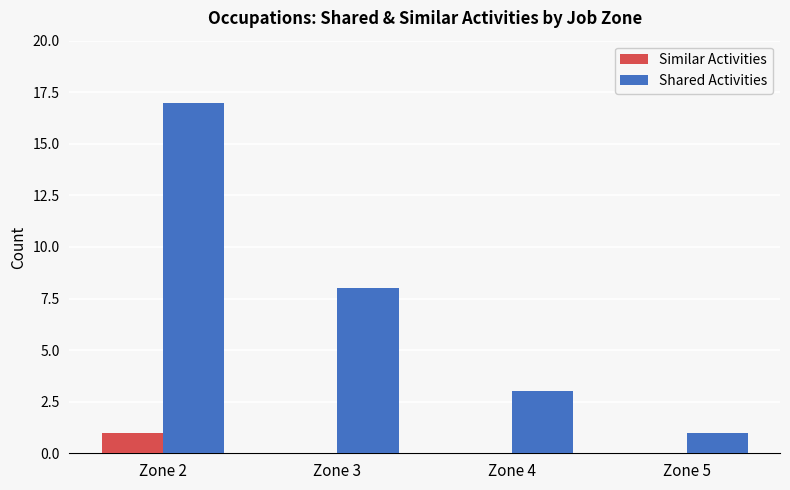

What is the total value across all series at Zone 4?

3